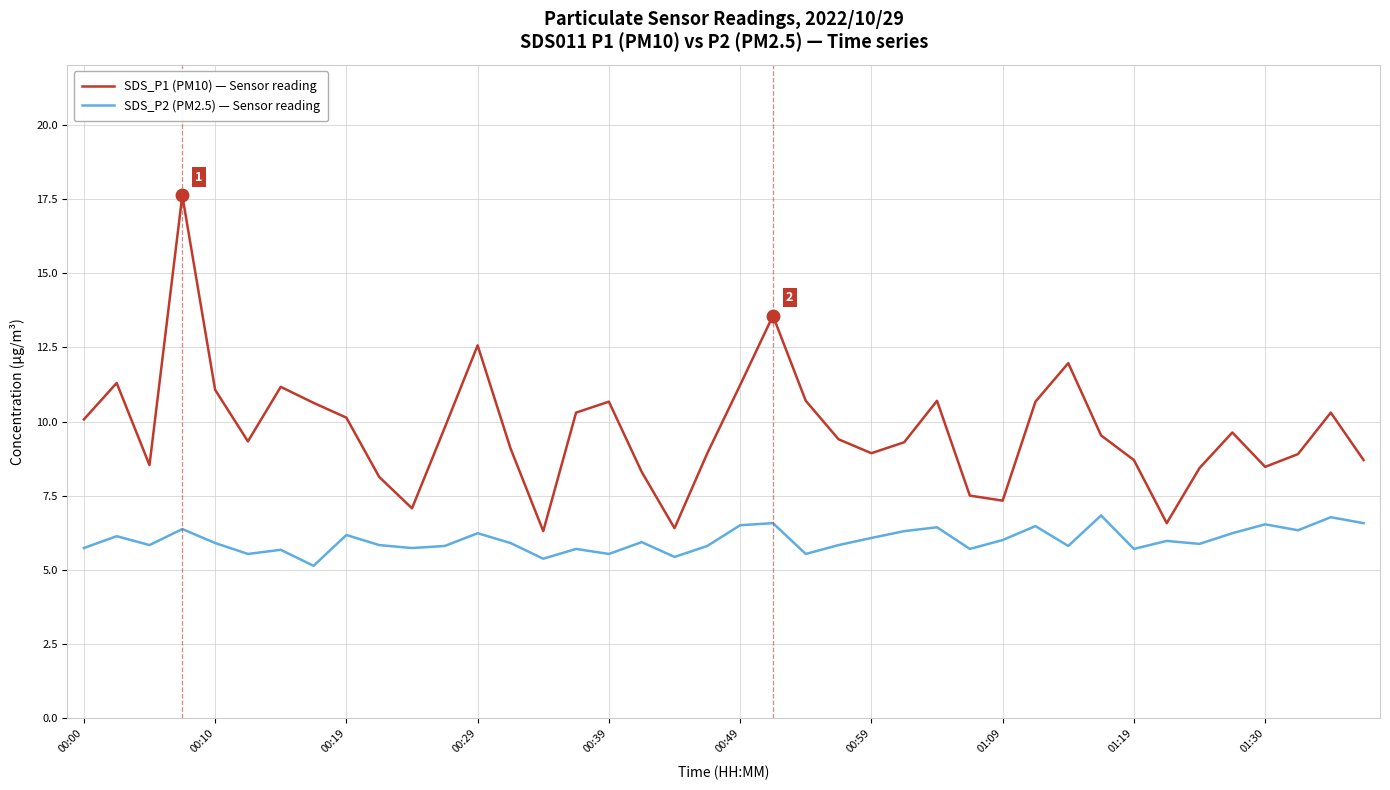

Which series has the largest range (max minus min)?

SDS_P1 (PM10) — Sensor reading